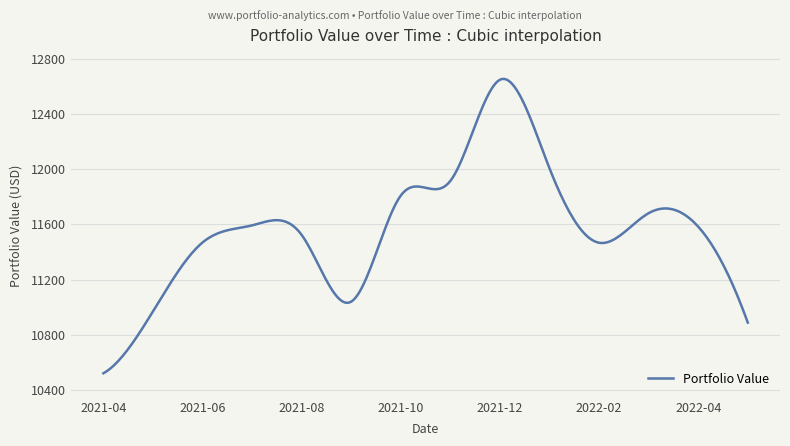

What is the maximum value shown in the chart?

12656.4